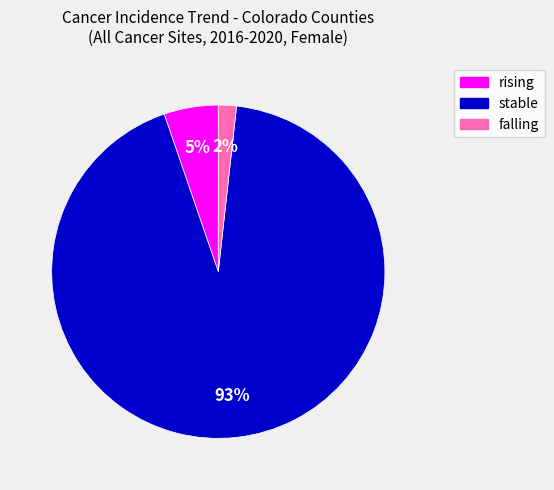

Rank the categories by value from highest to lowest.

stable, rising, falling